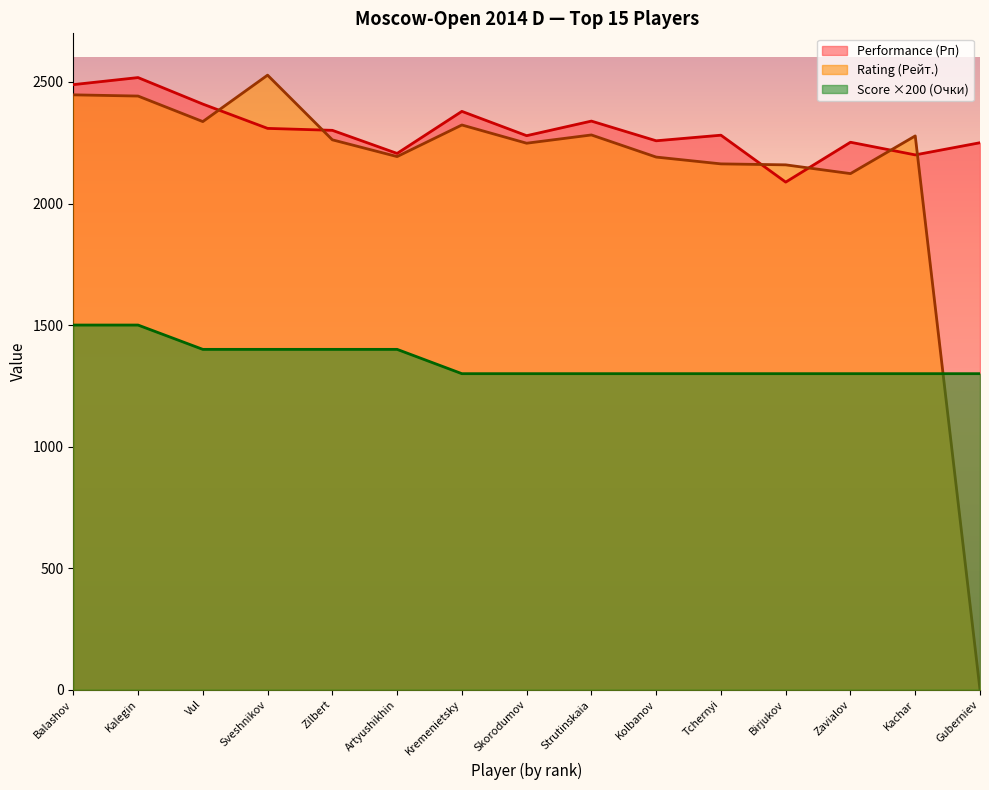

True or false: Performance (Рп) has a value of 2088 at Birjukov.

True